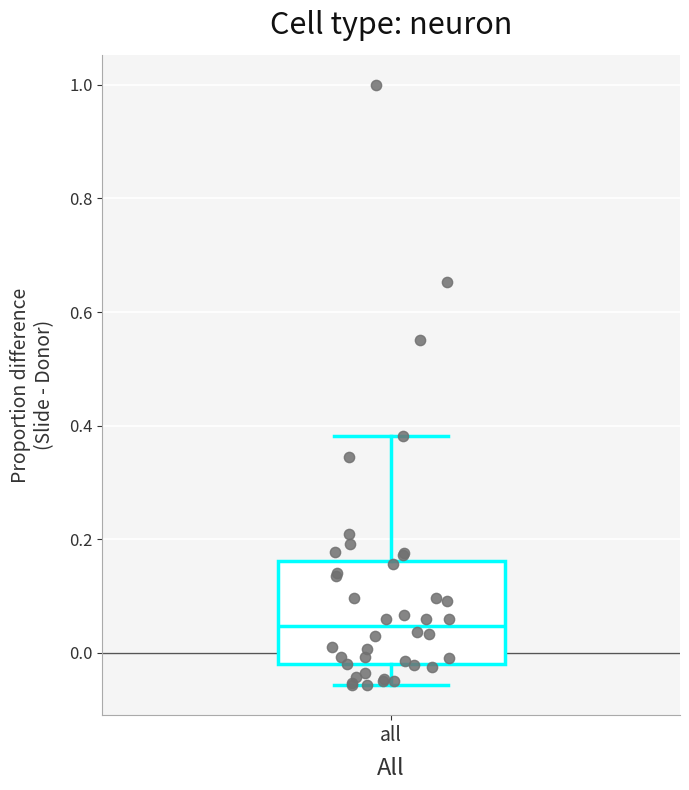

Where does the upper whisker of the box for all end on the y-axis? The values are not printed on the chart, so give them approximately, as read against the axis.

0.38